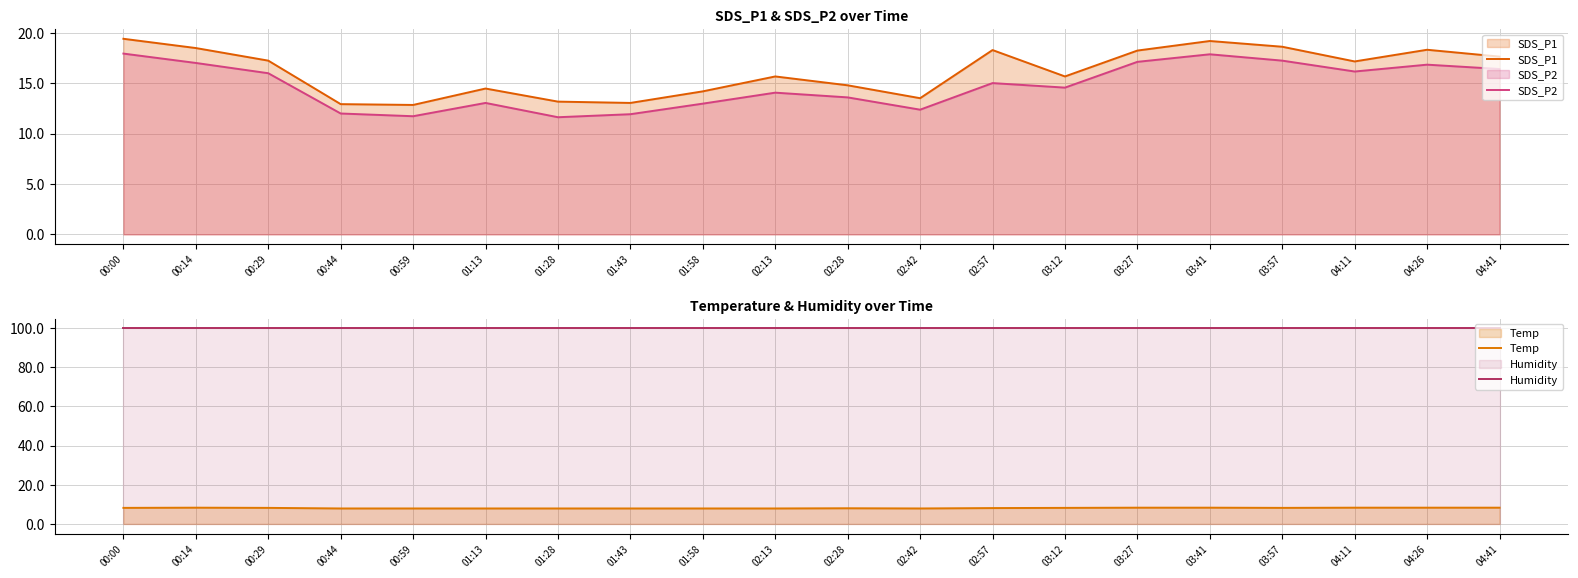

Reading left to right, transcribe all the data shown in this chart.

SDS_P1: 00:00=19.4	00:14=18.5	00:29=17.2	00:44=12.9	00:59=12.8	01:13=14.5	01:28=13.2	01:43=13.1	01:58=14.2	02:13=15.7	02:28=14.8	02:42=13.5	02:57=18.3	03:12=15.7	03:27=18.2	03:41=19.2	03:57=18.6	04:11=17.2	04:26=18.3	04:41=17.6
SDS_P2: 00:00=17.9	00:14=17.0	00:29=16.0	00:44=12.0	00:59=11.7	01:13=13.1	01:28=11.6	01:43=11.9	01:58=13.0	02:13=14.1	02:28=13.6	02:42=12.4	02:57=15.0	03:12=14.6	03:27=17.1	03:41=17.9	03:57=17.2	04:11=16.2	04:26=16.9	04:41=16.4
Temp: 00:00=8.2	00:14=8.3	00:29=8.2	00:44=7.9	00:59=7.9	01:13=7.9	01:28=7.9	01:43=7.9	01:58=7.9	02:13=7.9	02:28=8.0	02:42=7.9	02:57=8.1	03:12=8.2	03:27=8.3	03:41=8.3	03:57=8.2	04:11=8.3	04:26=8.3	04:41=8.3
Humidity: 00:00=99.9	00:14=99.9	00:29=99.9	00:44=99.9	00:59=99.9	01:13=99.9	01:28=99.9	01:43=99.9	01:58=99.9	02:13=99.9	02:28=99.9	02:42=99.9	02:57=99.9	03:12=99.9	03:27=99.9	03:41=99.9	03:57=99.9	04:11=99.9	04:26=99.9	04:41=99.9